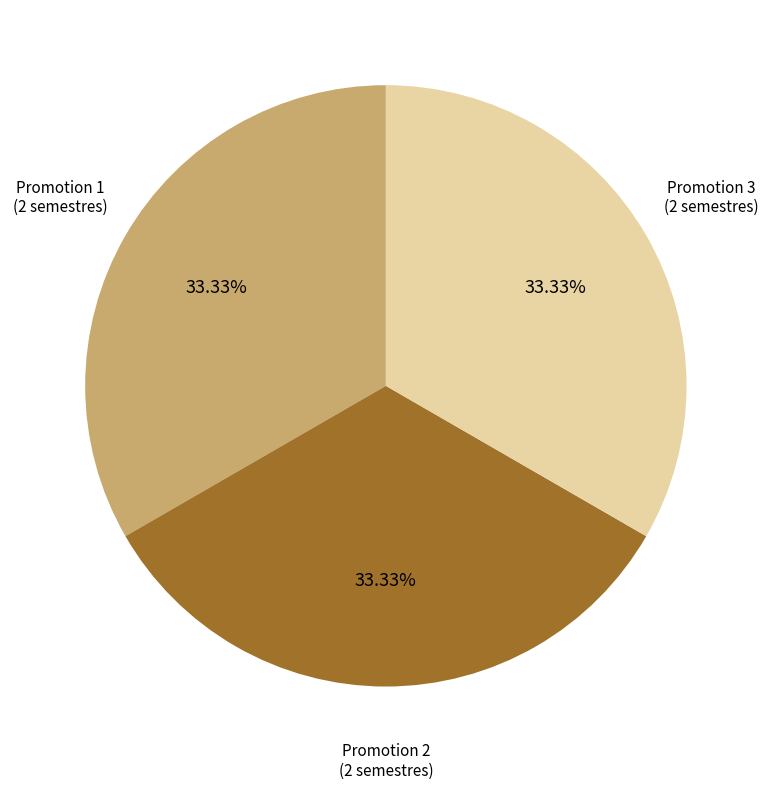

Is there a majority slice in this chart?

No